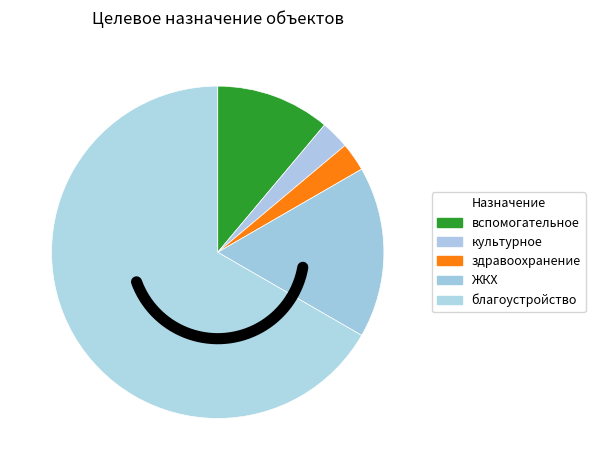

What is the ratio of the value at ЖКХ to the value at благоустройство?

0.2